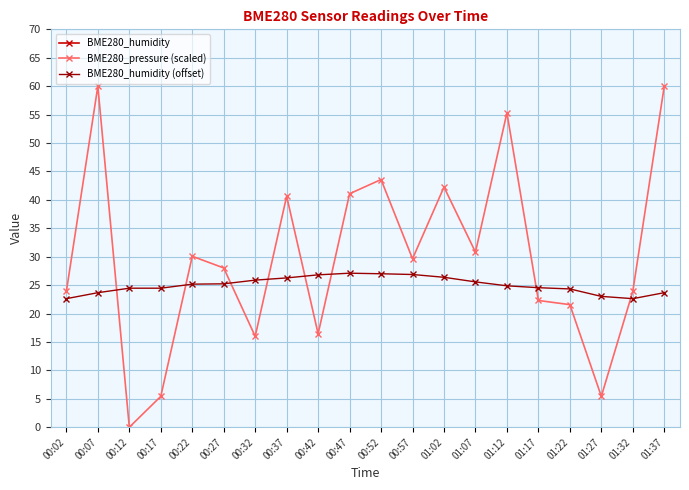

Read the BME280_humidity (offset) value at 00:32.

25.9